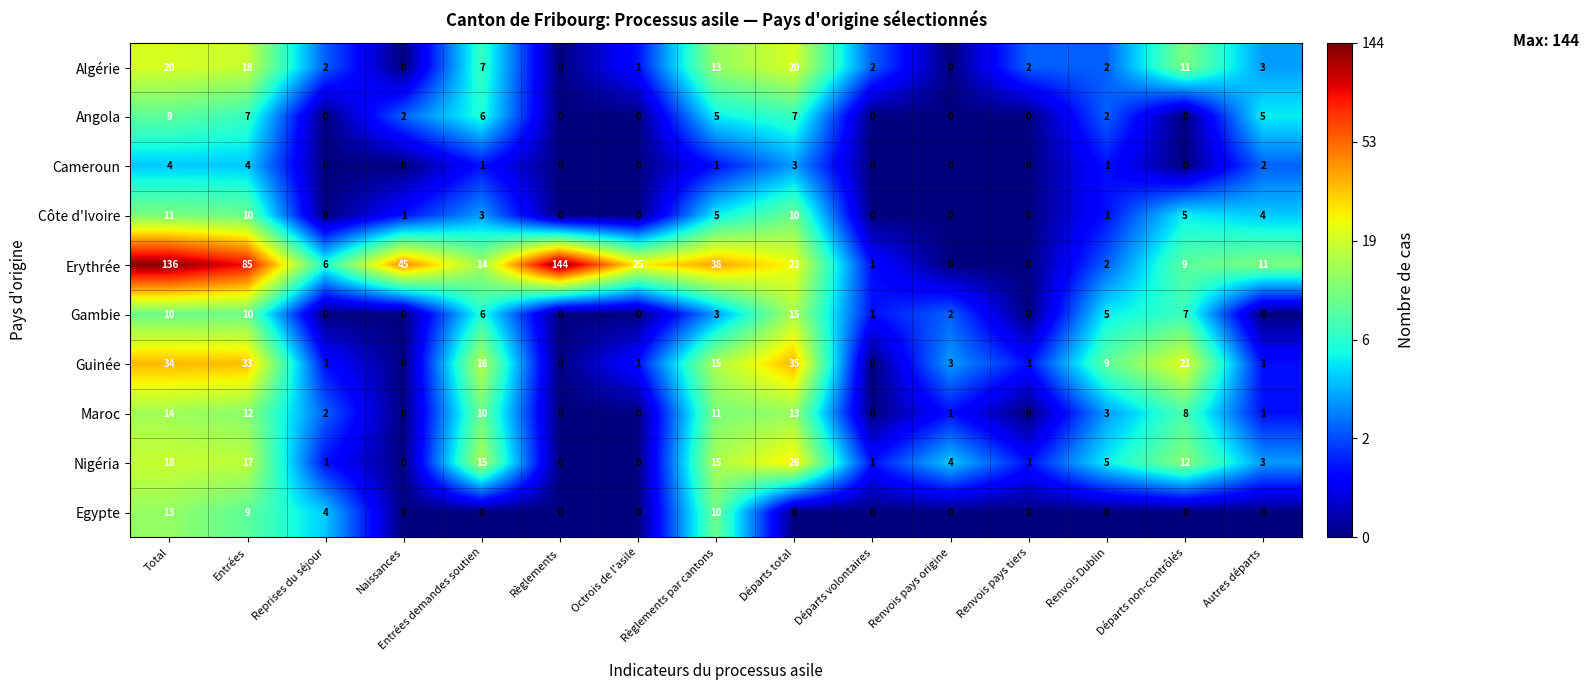

At which category does the chart reach its peak across all series?

Règlements